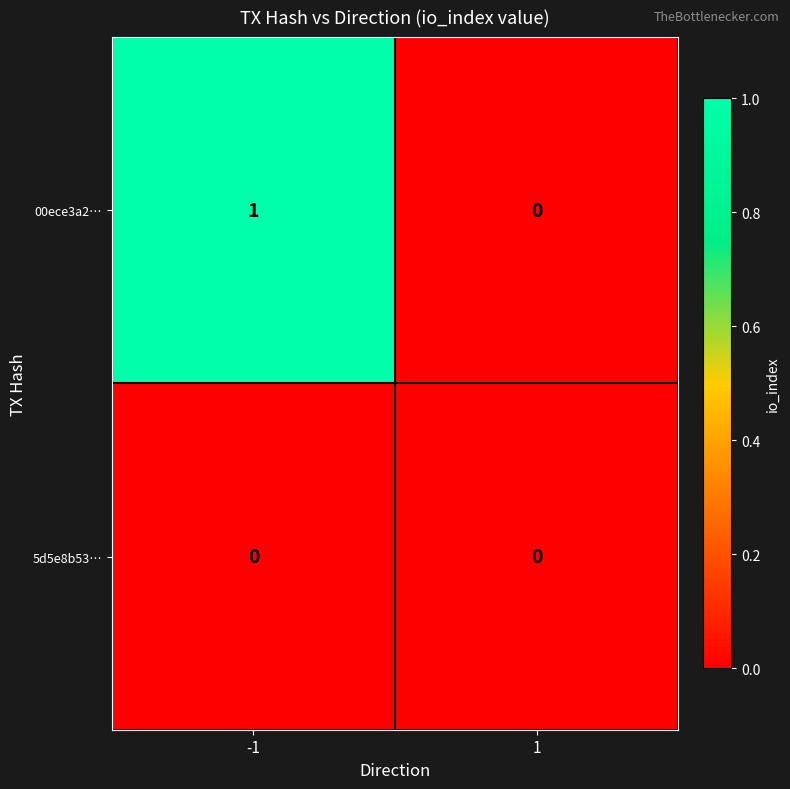

List the labels in order of 00ece3a2… value, smallest first.

1, -1